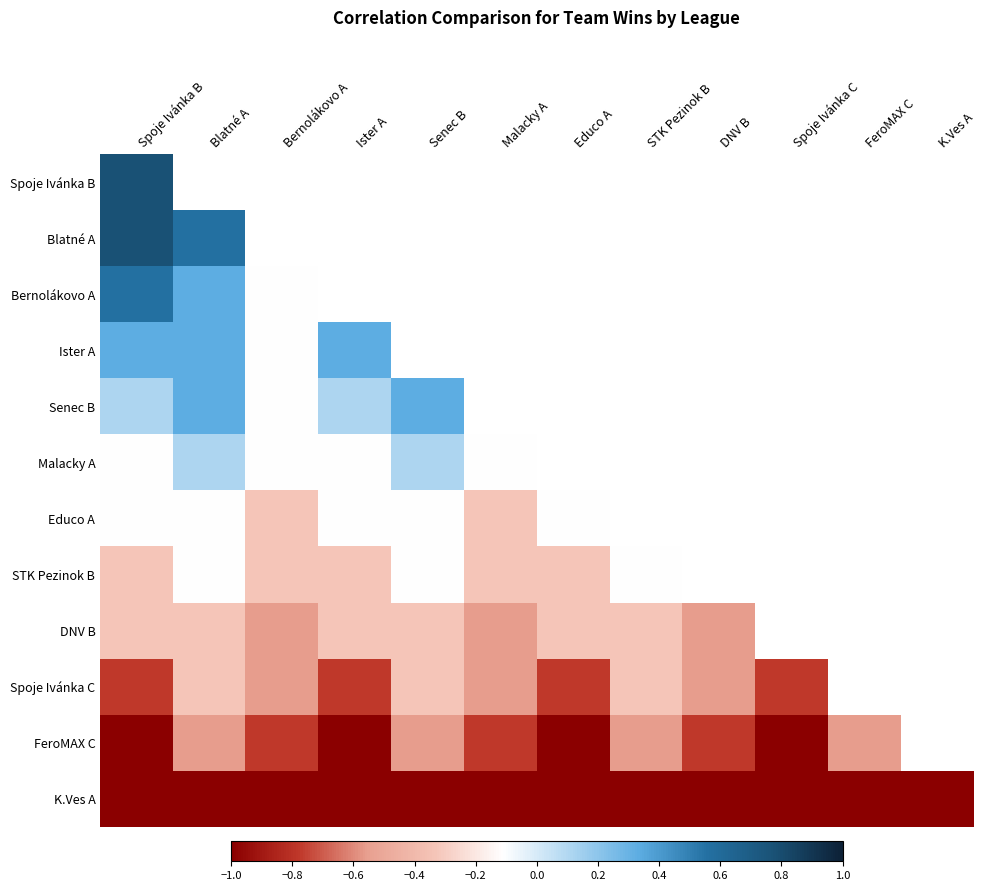

List the labels in order of DNV B value, largest first.

Spoje Ivánka B, Blatné A, Ister A, Senec B, Educo A, STK Pezinok B, Bernolákovo A, DNV B, Spoje Ivánka C, FeroMAX C, K.Ves A, Malacky A